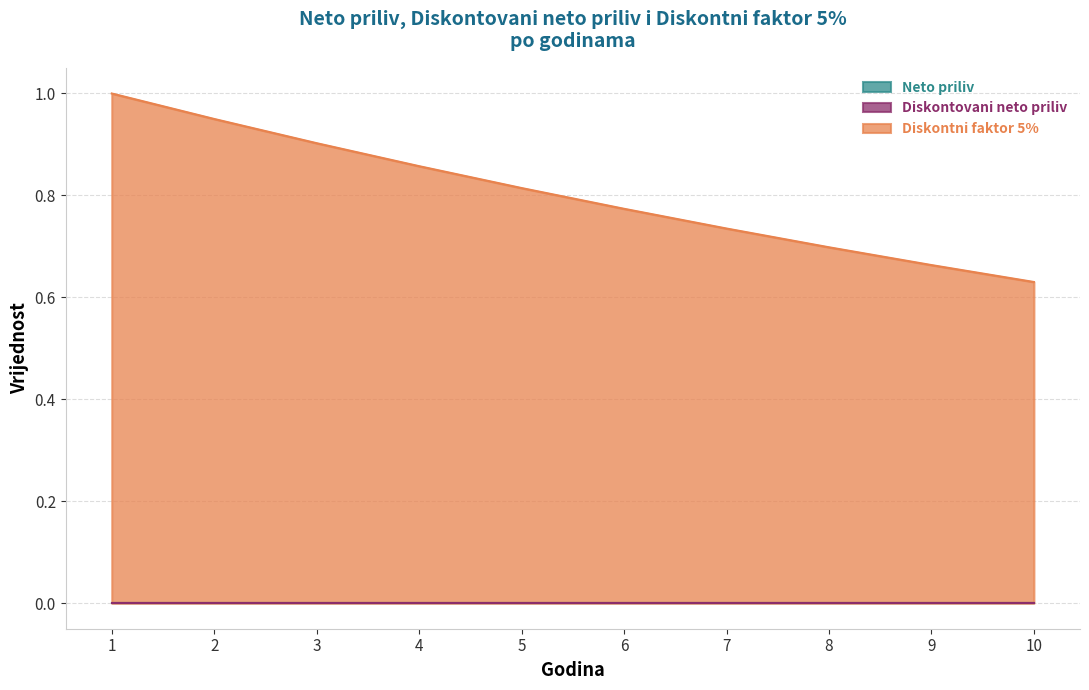

At 1, list the series in order from smallest to largest.

Neto priliv, Diskontovani neto priliv, Diskontni faktor 5%